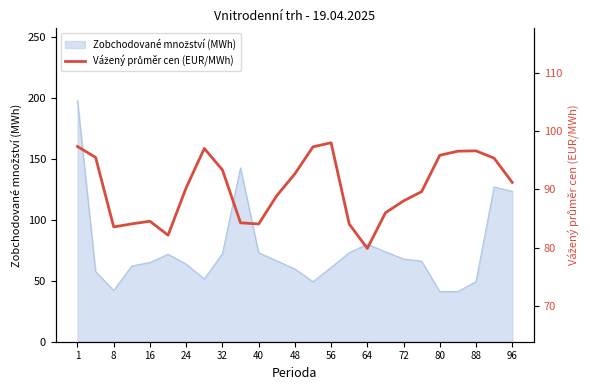

How many interior local peaks (higher than both neighbors) does the data have?

4